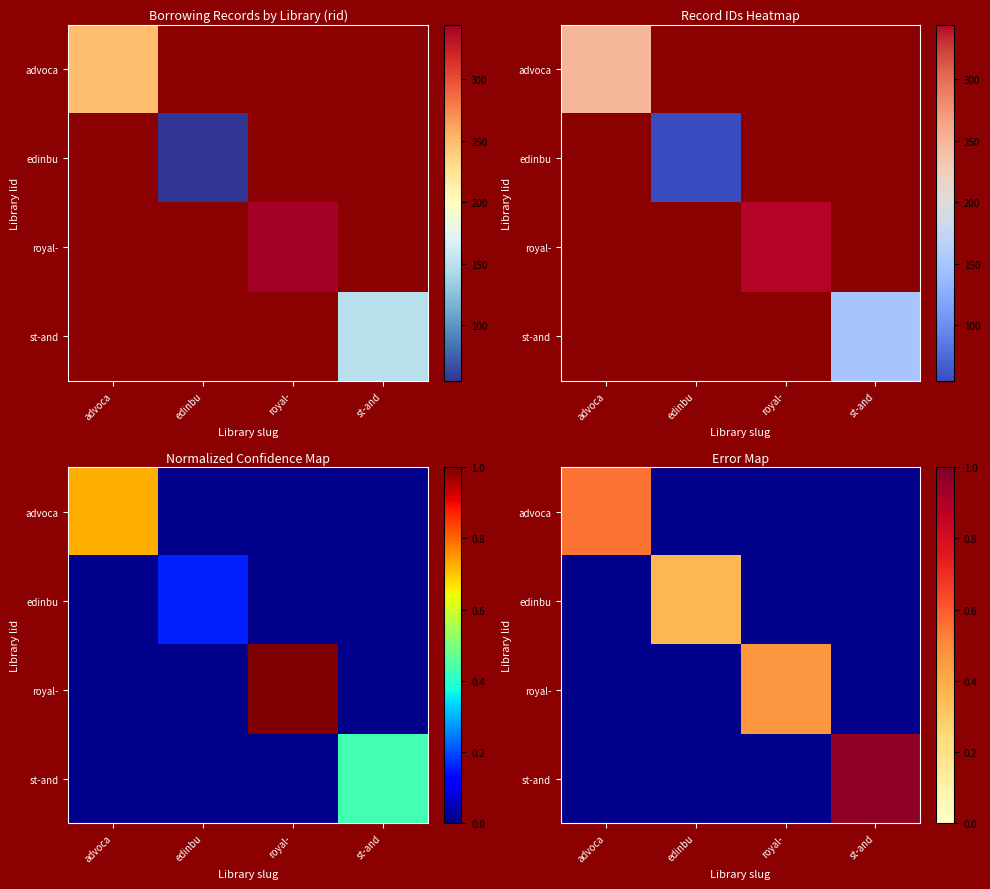

Which category has the highest value in the advoca series?

advoca